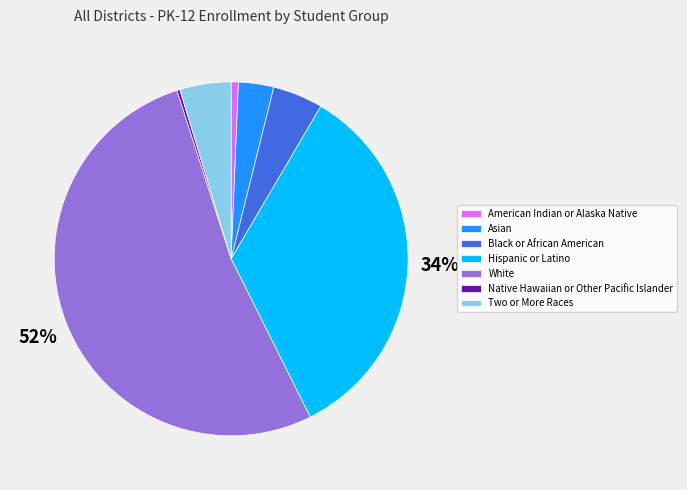

True or false: American Indian or Alaska Native accounts for 1% of the total.

True